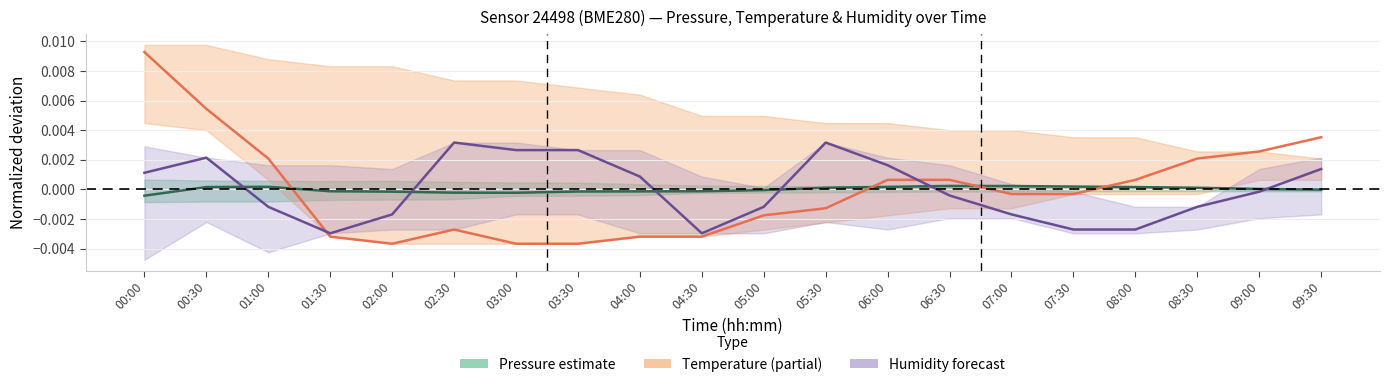

The value of Humidity (forecast) at 07:30 is -0.0. True or false?

False